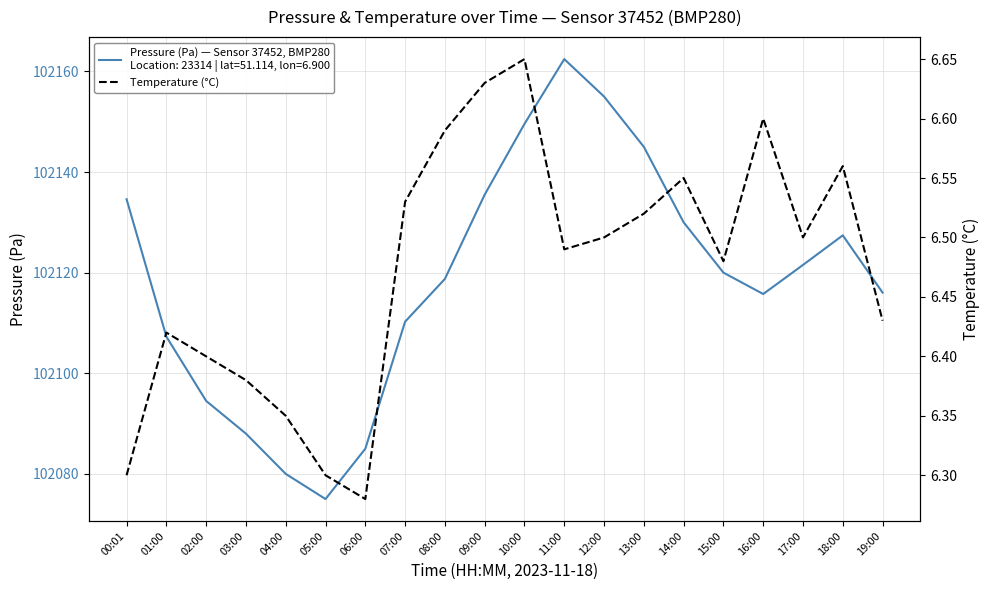

How many data points does each series have?

20